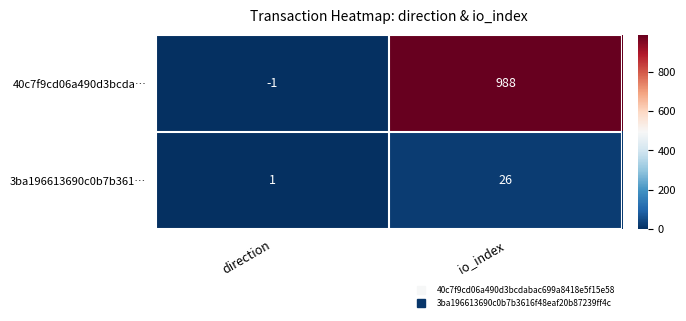

What is the difference between the highest and lowest values at direction?

2